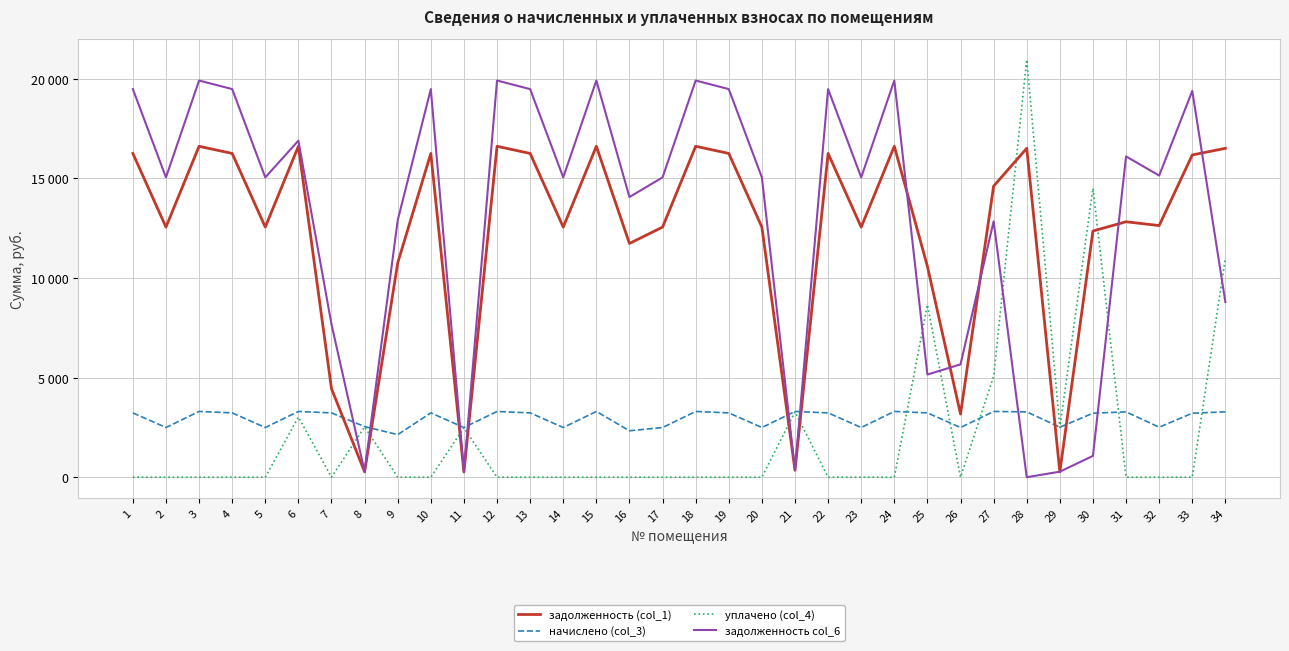

Reading right to left, what are all the values shown in this chart?

задолженность (col_1): 34=16512.2	33=16178.4	32=12634.6	31=12825.7	30=12361.2	29=265.7	28=16512.2	27=14615.0	26=3170.5	25=10585.4	24=16615.0	23=12557.5	22=16255.4	21=349.5	20=12557.5	19=16255.4	18=16615.0	17=12557.5	16=11735.8	15=16615.0	14=12557.5	13=16255.4	12=16615.0	11=264.1	10=16255.4	9=10759.9	8=269.1	7=4444.0	6=16615.0	5=12557.5	4=16255.4	3=16615.0	2=12557.5	1=16255.4
начислено (col_3): 34=3281.2	33=3214.9	32=2510.6	31=3281.2	30=3214.9	29=2510.6	28=3281.2	27=3301.7	26=2495.3	25=3230.2	24=3301.7	23=2495.3	22=3230.2	21=3301.7	20=2495.3	19=3230.2	18=3301.7	17=2495.3	16=2332.1	15=3301.7	14=2495.3	13=3230.2	12=3301.7	11=2495.3	10=3230.2	9=2138.1	8=2541.3	7=3230.2	6=3301.7	5=2495.3	4=3230.2	3=3301.7	2=2495.3	1=3230.2
уплачено (col_4): 34=11000.0	33=0.0	32=0.0	31=0.0	30=14504.5	29=2497.7	28=20964.1	27=5070.0	26=0.0	25=8660.5	24=0.0	23=0.0	22=0.0	21=3284.0	20=0.0	19=0.0	18=0.0	17=0.0	16=0.0	15=0.0	14=0.0	13=0.0	12=0.0	11=2482.0	10=0.0	9=0.0	8=2528.0	7=0.0	6=3020.0	5=0.0	4=0.0	3=0.0	2=0.0	1=0.0
задолженность col_6: 34=8793.5	33=19393.3	32=15145.2	31=16106.9	30=1071.6	29=278.6	28=0.0	27=12846.6	26=5665.8	25=5155.1	24=19916.6	23=15052.9	22=19485.6	21=367.2	20=15052.9	19=19485.6	18=19916.6	17=15052.9	16=14067.8	15=19916.6	14=15052.9	13=19485.6	12=19916.6	11=277.5	10=19485.6	9=12898.0	8=282.4	7=7674.1	6=16896.6	5=15052.9	4=19485.6	3=19916.6	2=15052.9	1=19485.6